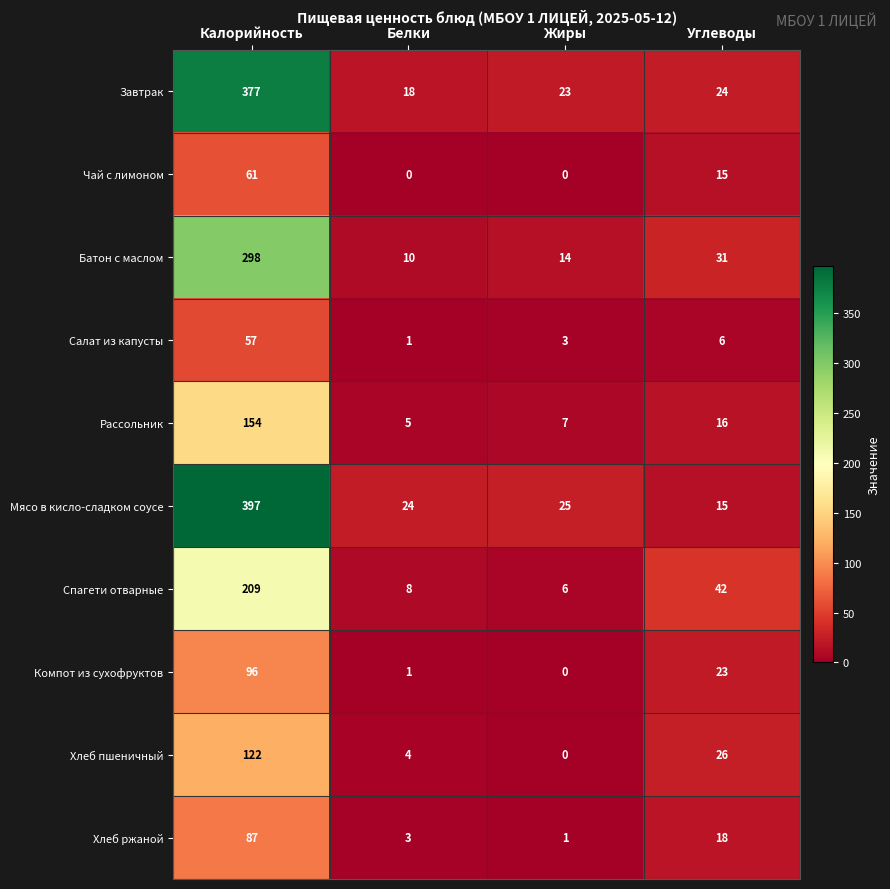

Rank the categories by Завтрак value from lowest to highest.

Белки, Жиры, Углеводы, Калорийность